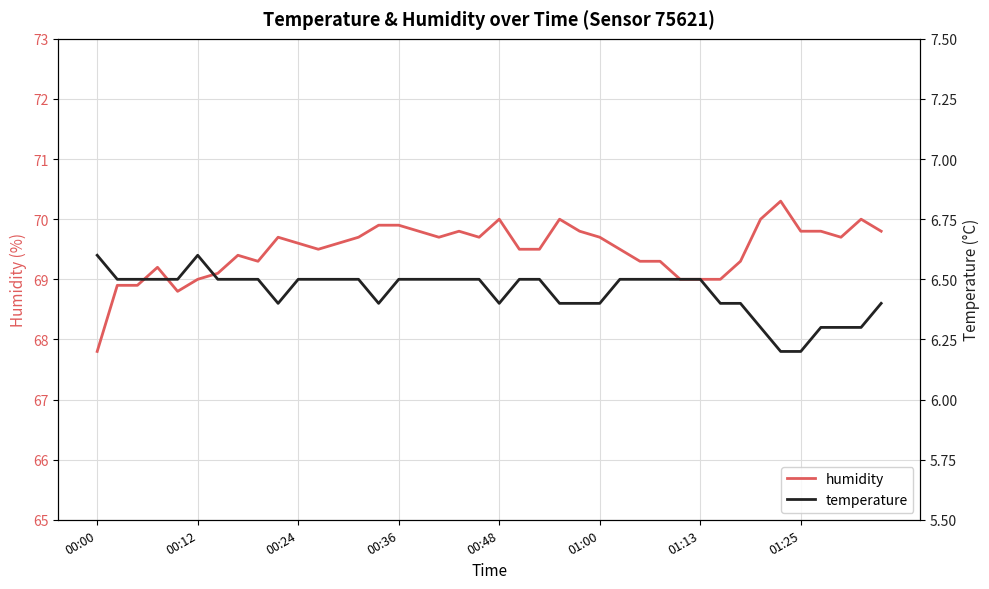

How many lines are shown in the chart?

2